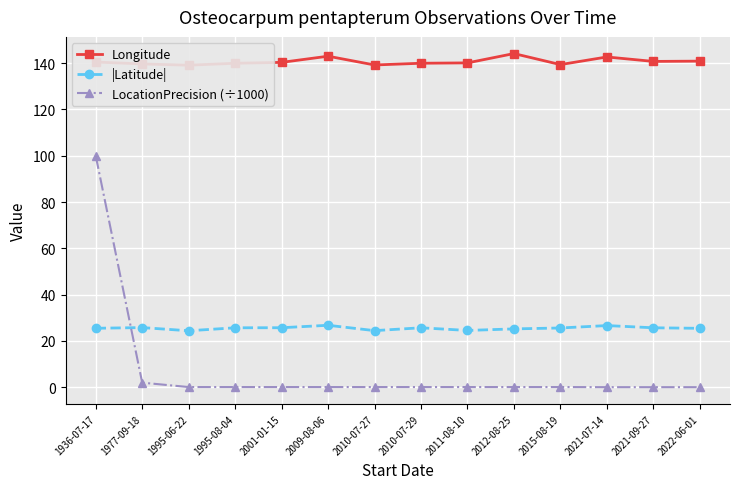

At which label does |Latitude| first exceed 25?

1936-07-17